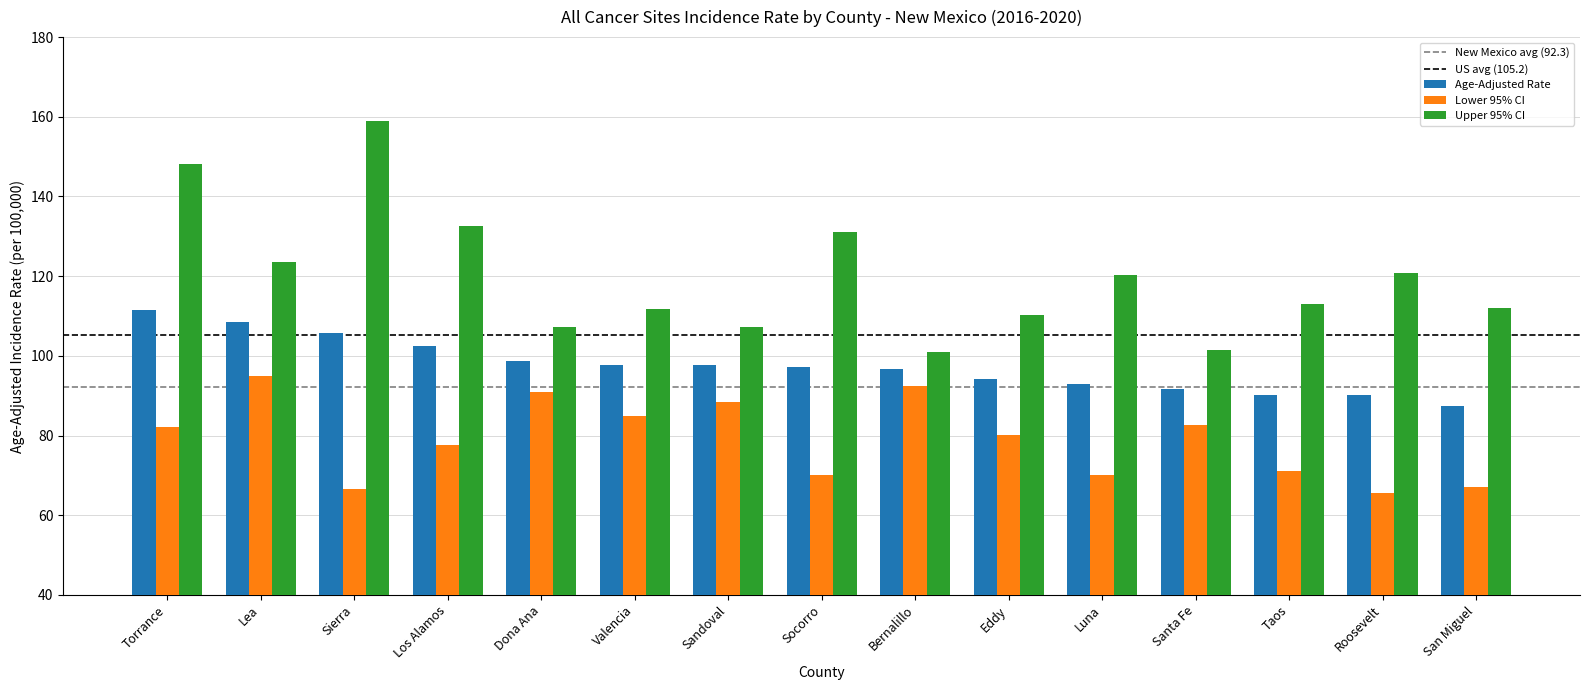

Which series has the largest total across all categories?

Upper 95% CI